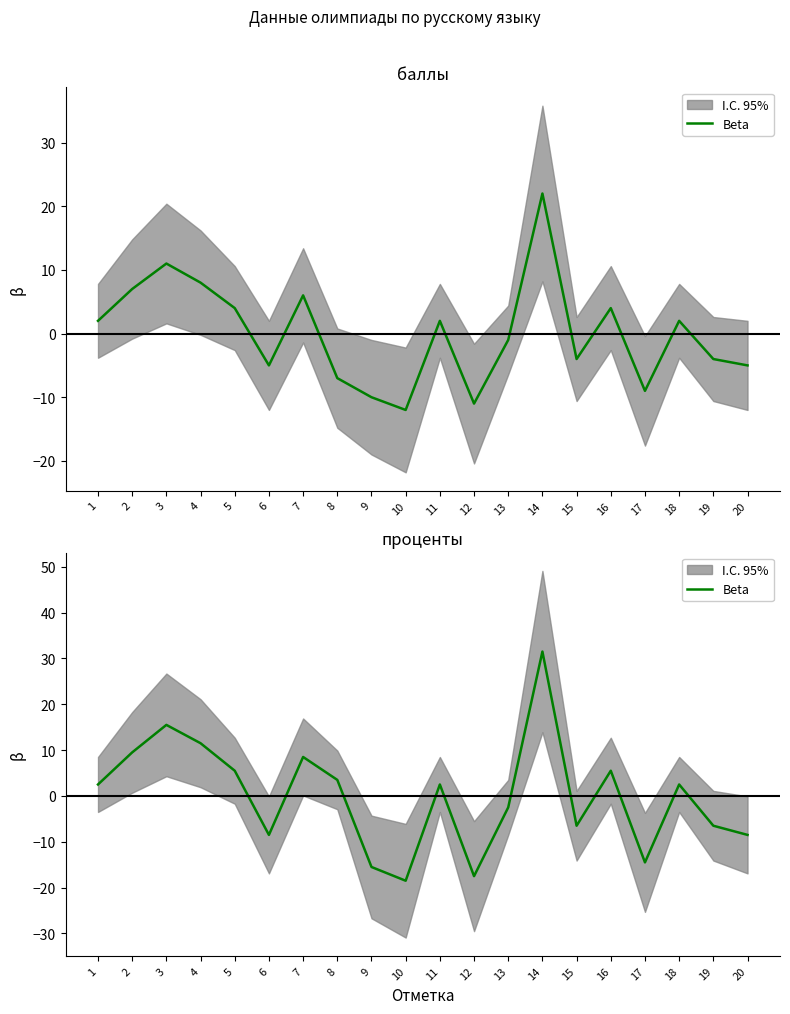

What is the greatest value displayed?

31.5